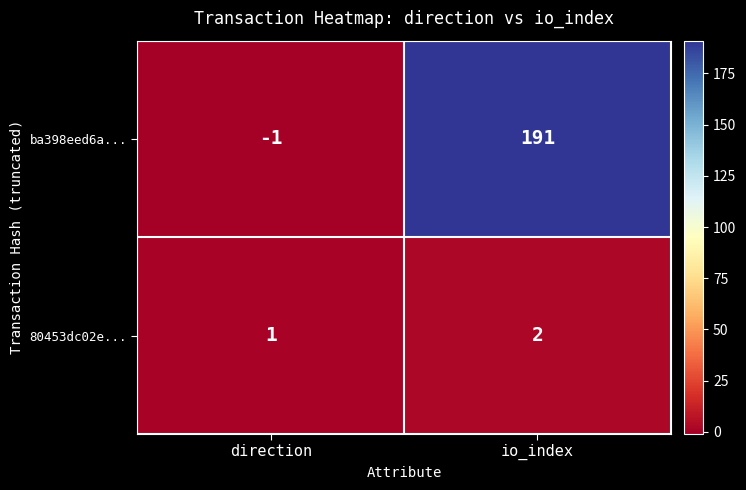

Which category has the lowest value in the ba398eed6a... series?

direction